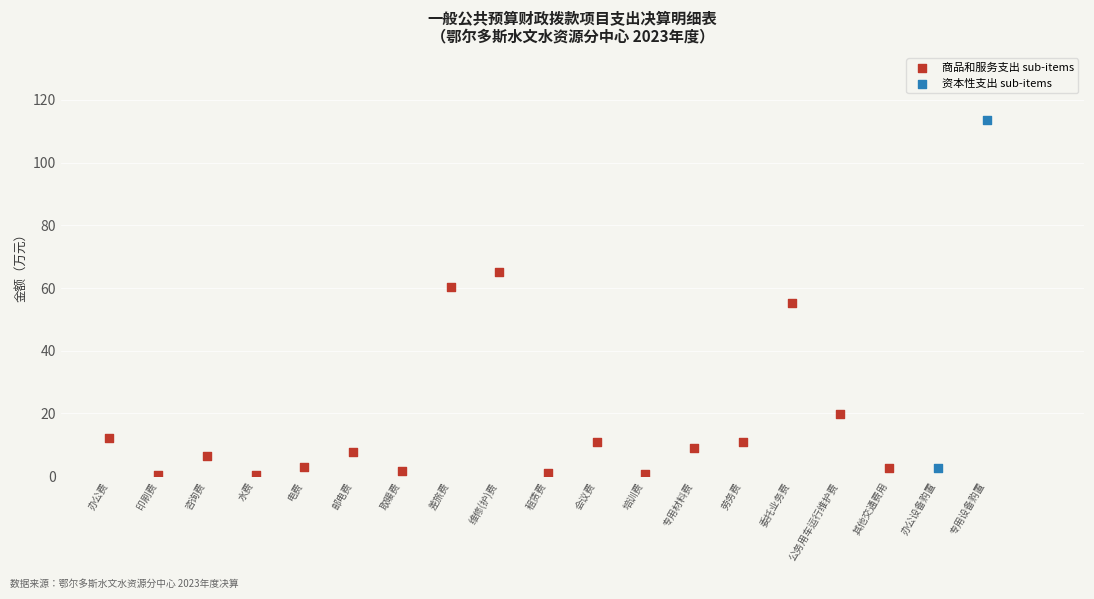

What are all the series names shown in the legend?

商品和服务支出 sub-items, 资本性支出 sub-items